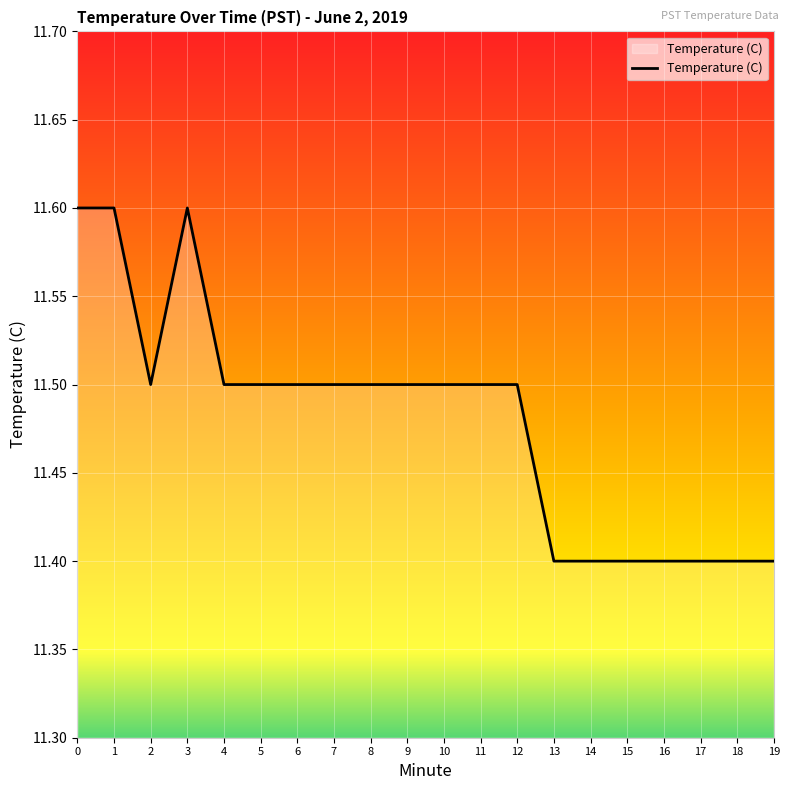

The value at 11 is 5.1. True or false?

False